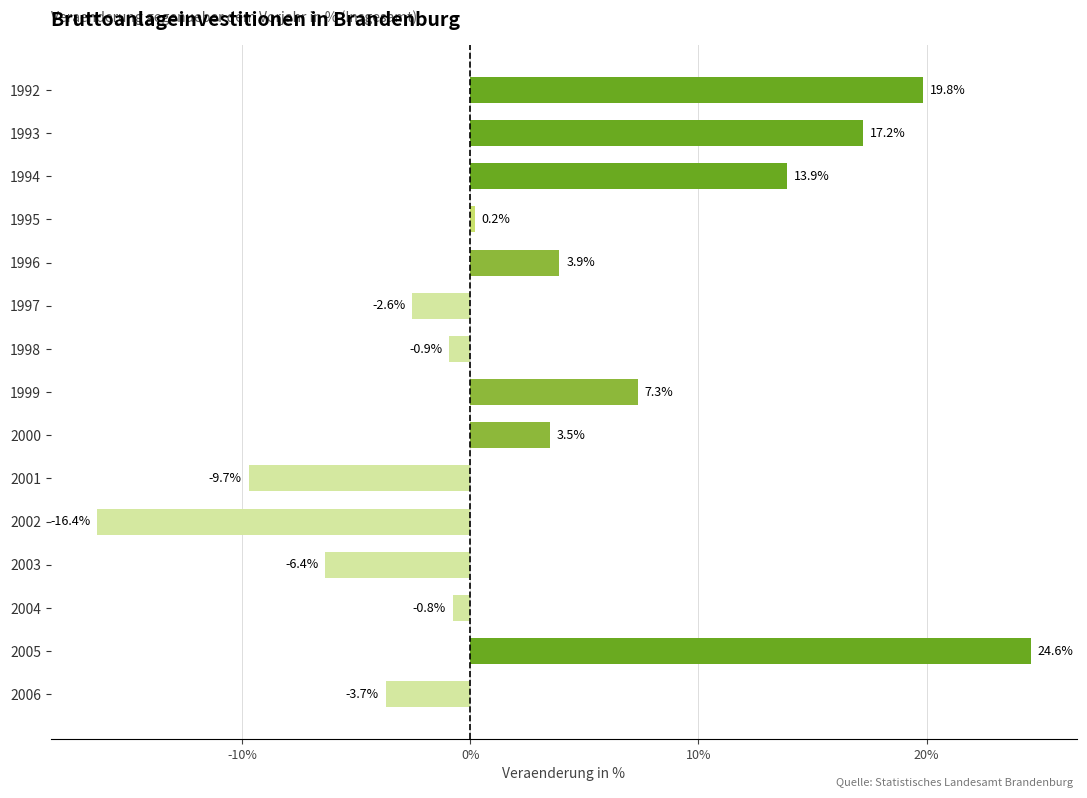

True or false: the data shows 19.8 at 1992.

True